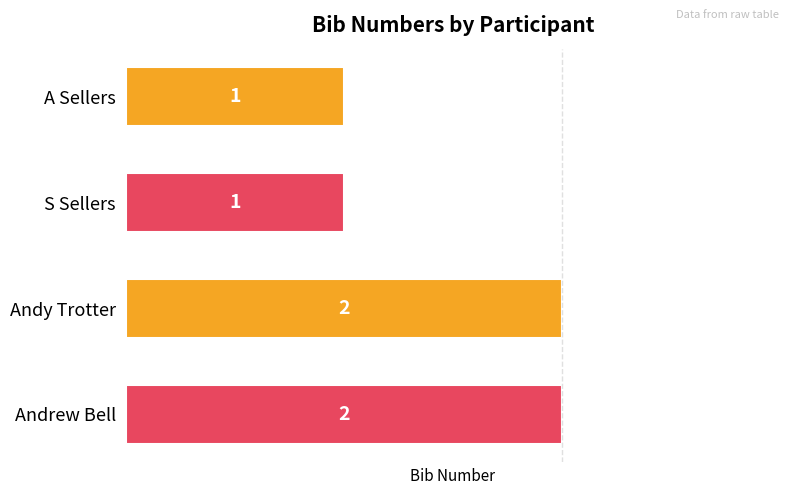

How many bars are there in total?

4